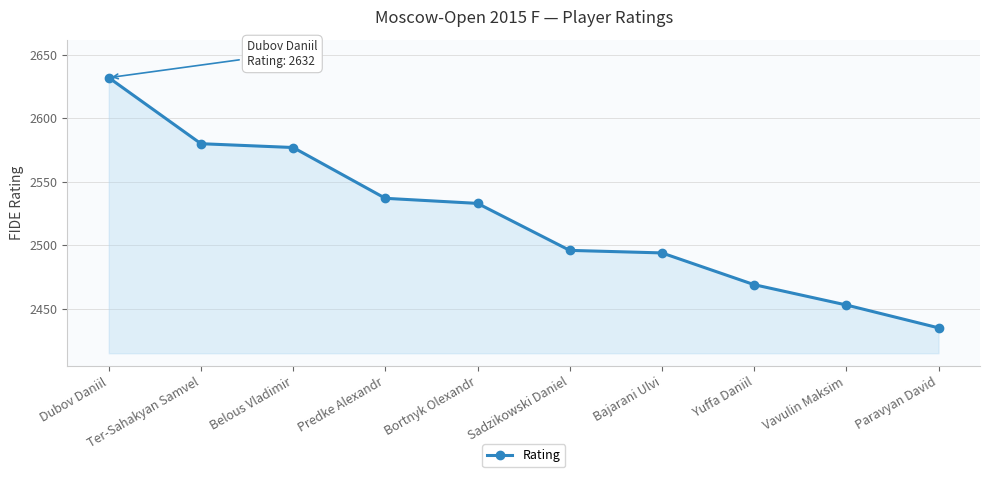

What is the label of the 6th point from the left?

Sadzikowski Daniel